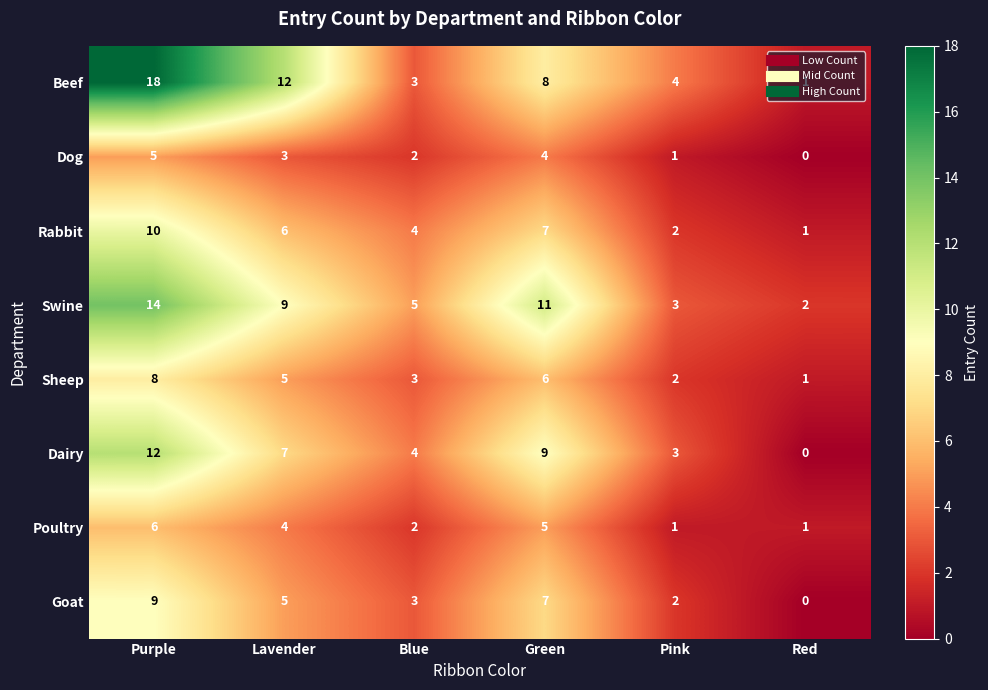

What is the sum of the Swine values at Red and Pink?

5